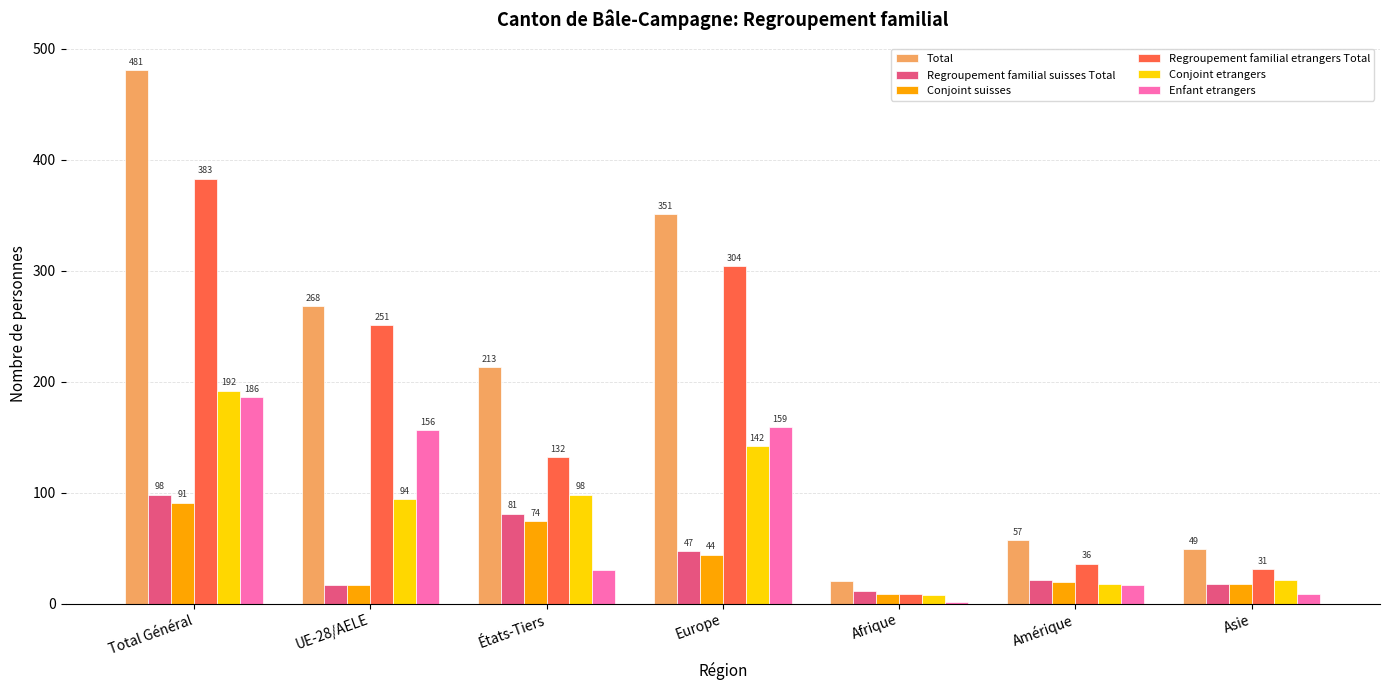

Is it true that Conjoint etrangers equals 18 at Amérique?

True